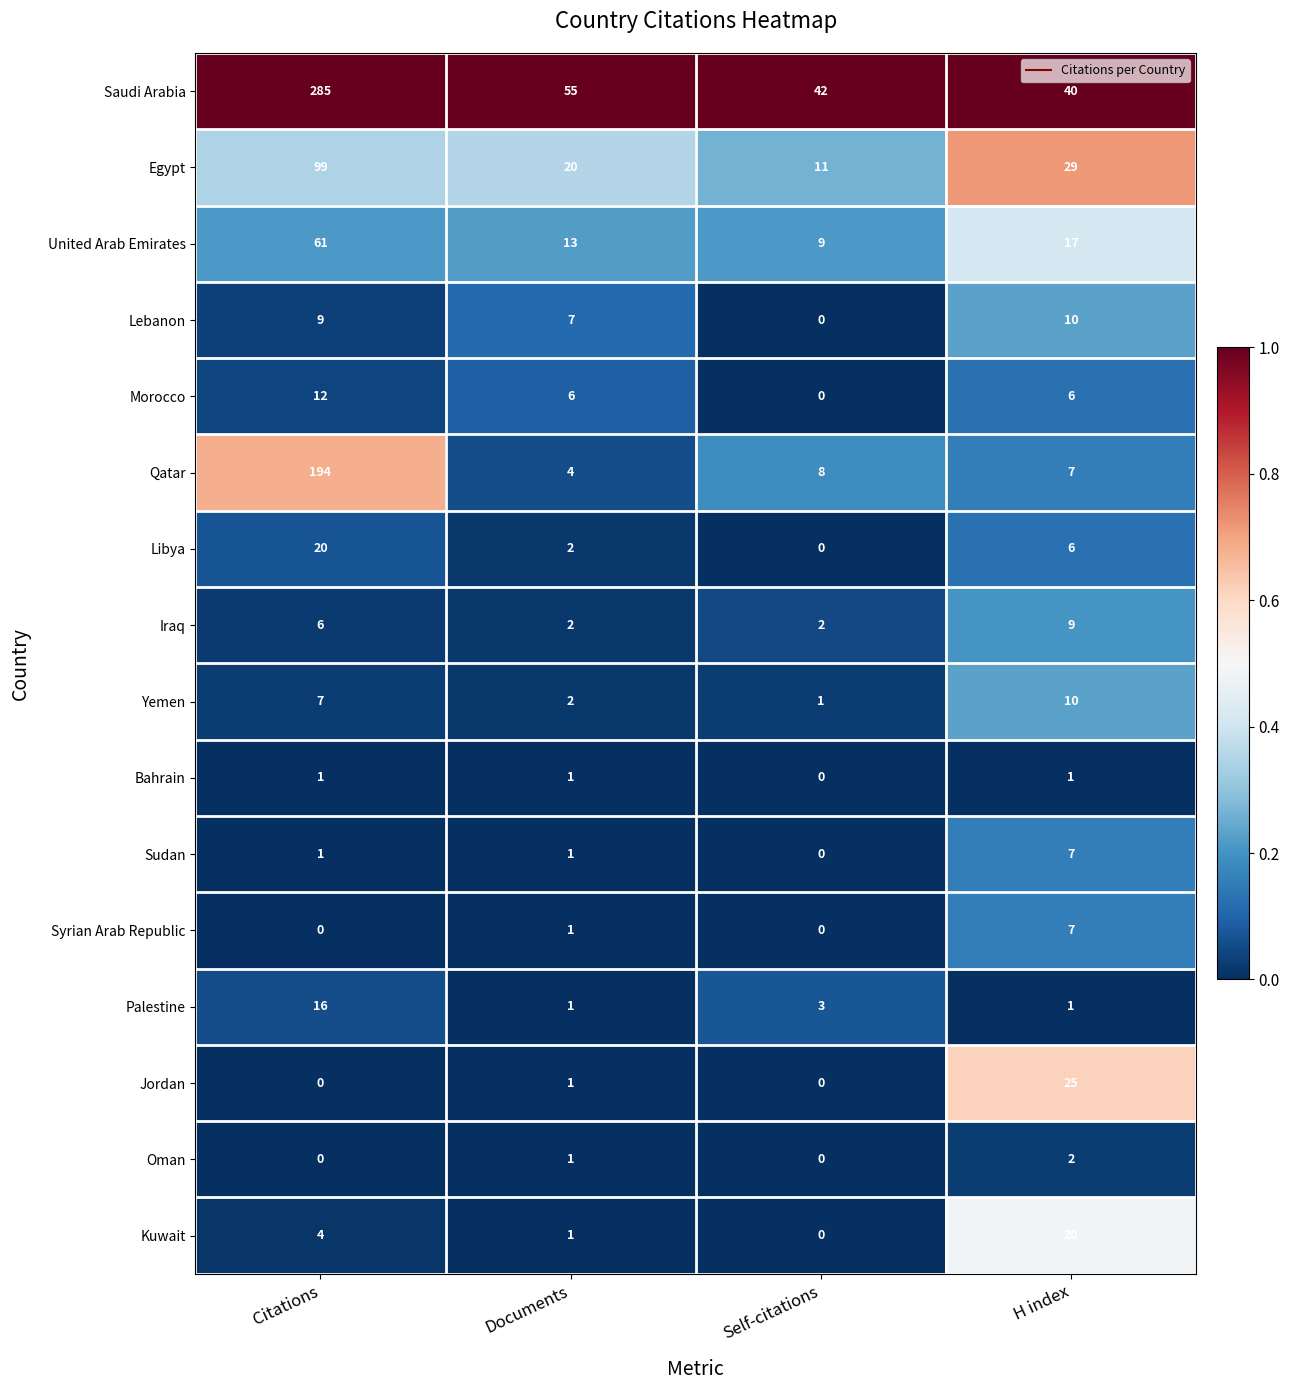

The value of United Arab Emirates at Citations is 31. True or false?

False